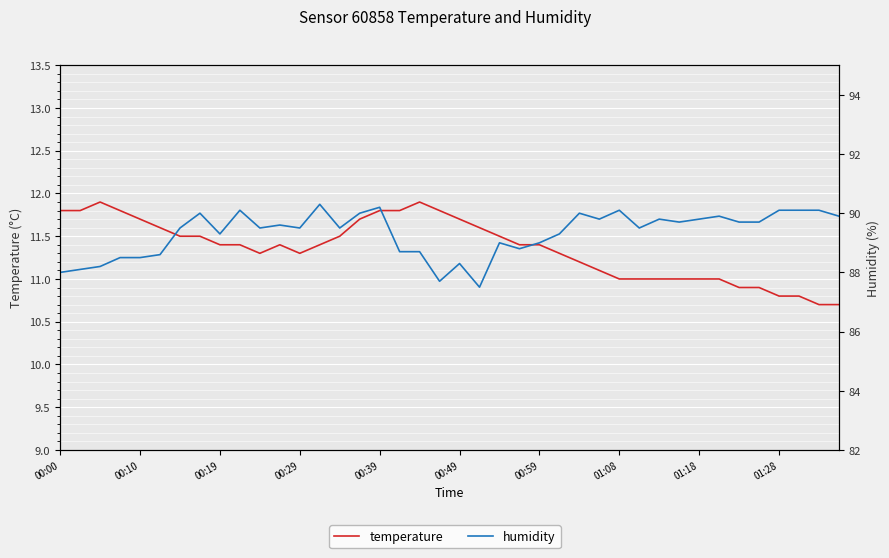

True or false: temperature has more than 1 interior local peaks.

True